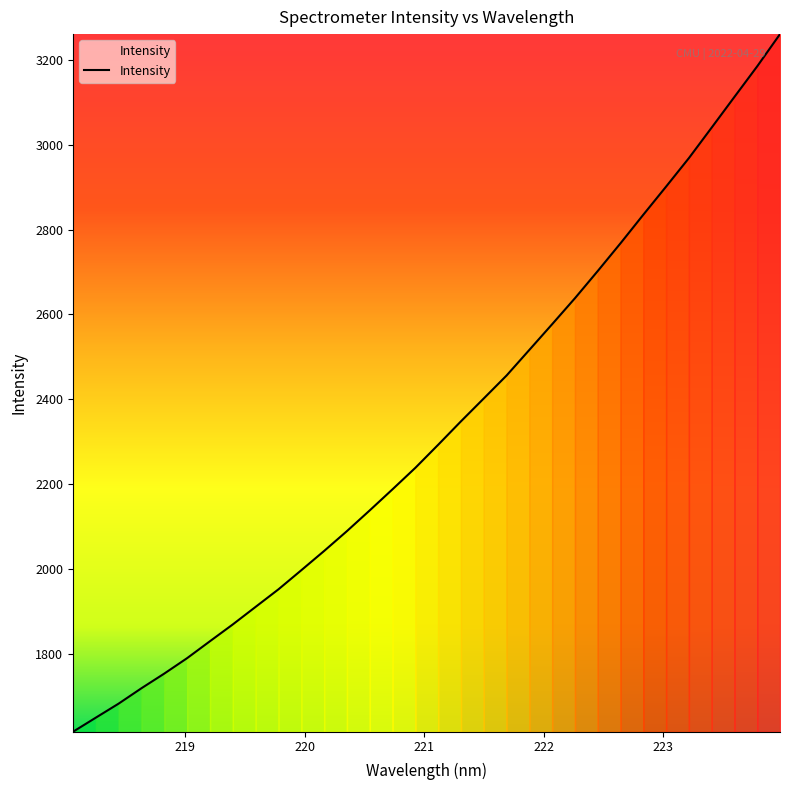

What is the smallest value displayed?

1616.6